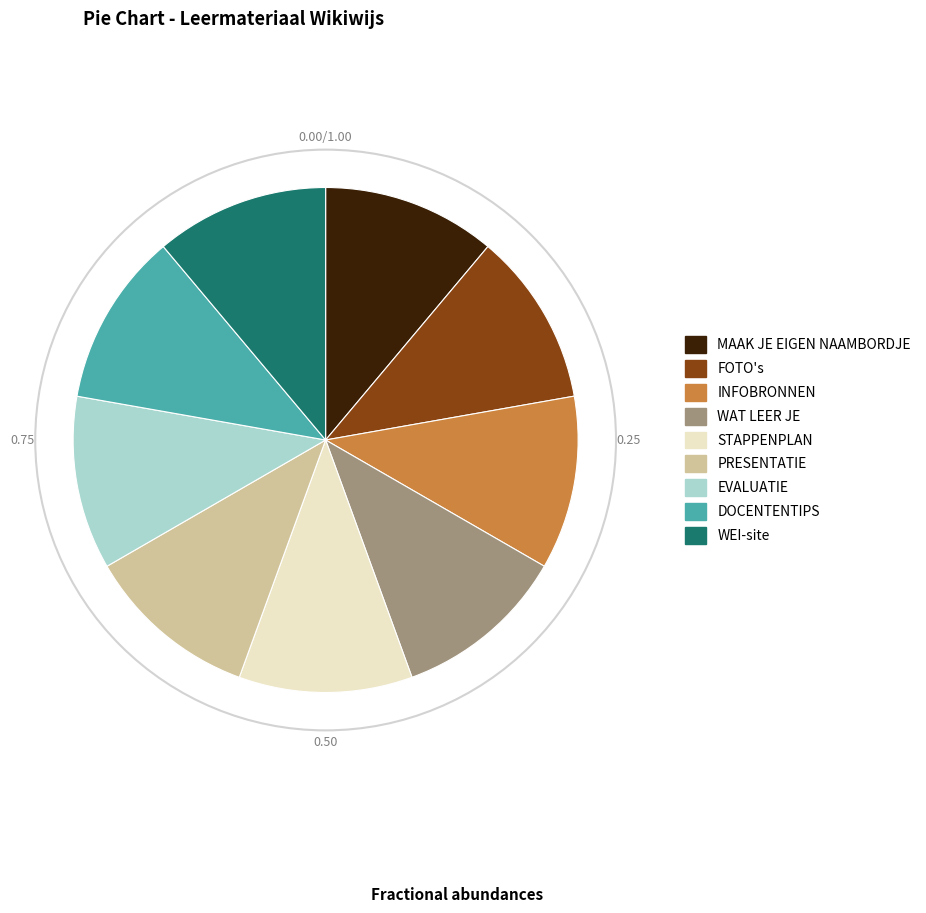

Do WAT LEER JE and FOTO's together represent more than half of the pie?

No